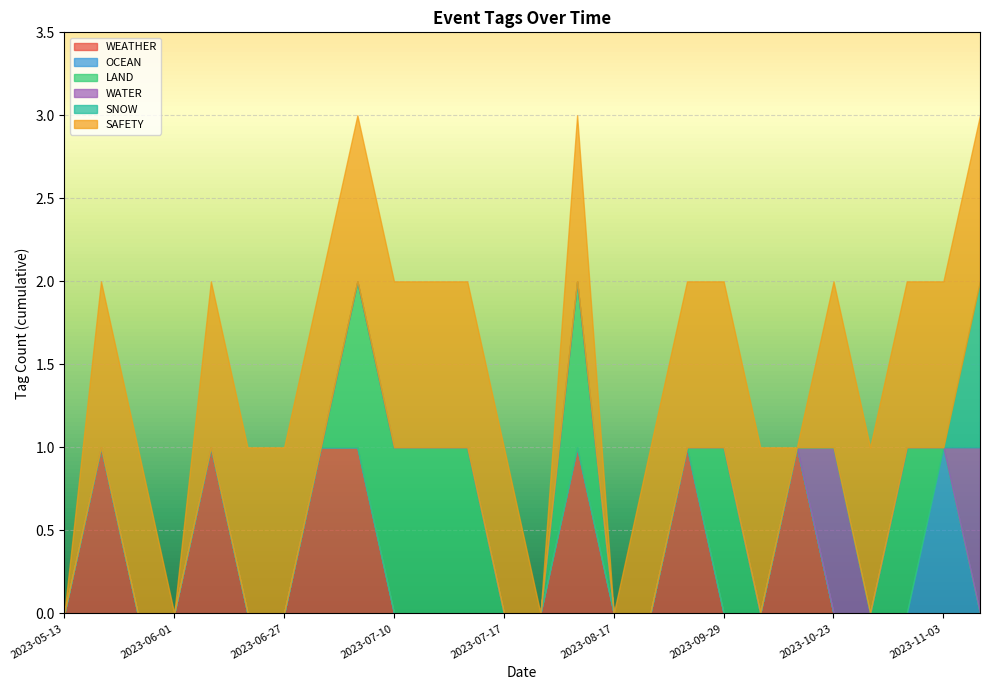

Reading left to right, extract all data points from this chart.

WEATHER: 0	1	0	0	1	0	0	1	1	0	0	0	0	0	1	0	0	1	0	0	1	0	0	0	0	0
OCEAN: 0	0	0	0	0	0	0	0	0	0	0	0	0	0	0	0	0	0	0	0	0	0	0	0	1	0
LAND: 0	0	0	0	0	0	0	0	1	1	1	1	0	0	1	0	0	0	1	0	0	0	0	1	0	0
WATER: 0	0	0	0	0	0	0	0	0	0	0	0	0	0	0	0	0	0	0	0	0	1	0	0	0	1
SNOW: 0	0	0	0	0	0	0	0	0	0	0	0	0	0	0	0	0	0	0	0	0	0	0	0	0	1
SAFETY: 0	1	1	0	1	1	1	1	1	1	1	1	1	0	1	0	1	1	1	1	0	1	1	1	1	1